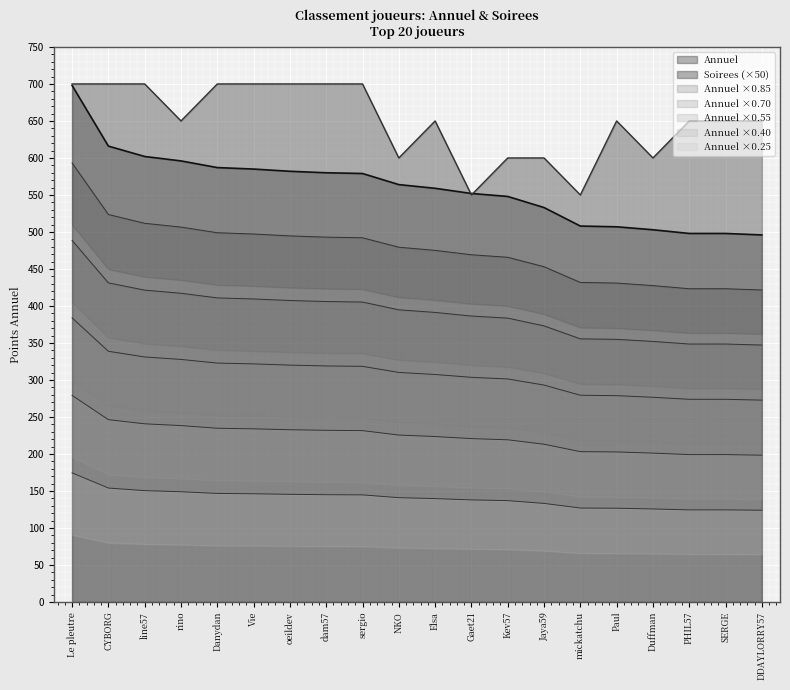

The Annuel series shows 337.8 at Kev57. True or false?

False